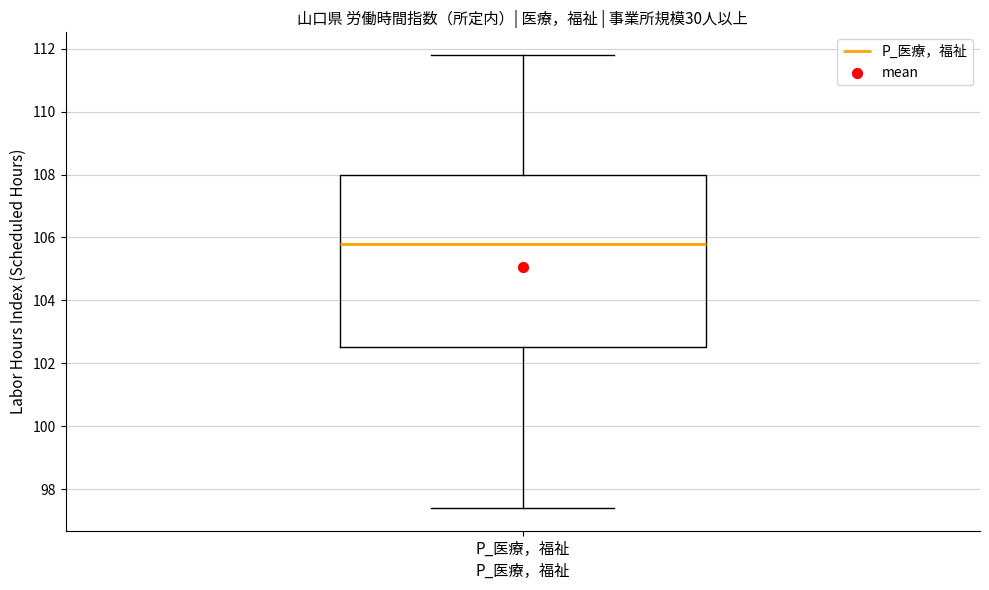

Transcribe this box plot: give where the median line is, the range the box spans, and where the two whiskers end, as read against the y-axis. The values are not printed on the chart, so give them approximately, as read against the axis.

median 105.8, box 102.6 to 108.0, whiskers 97.4 to 111.8